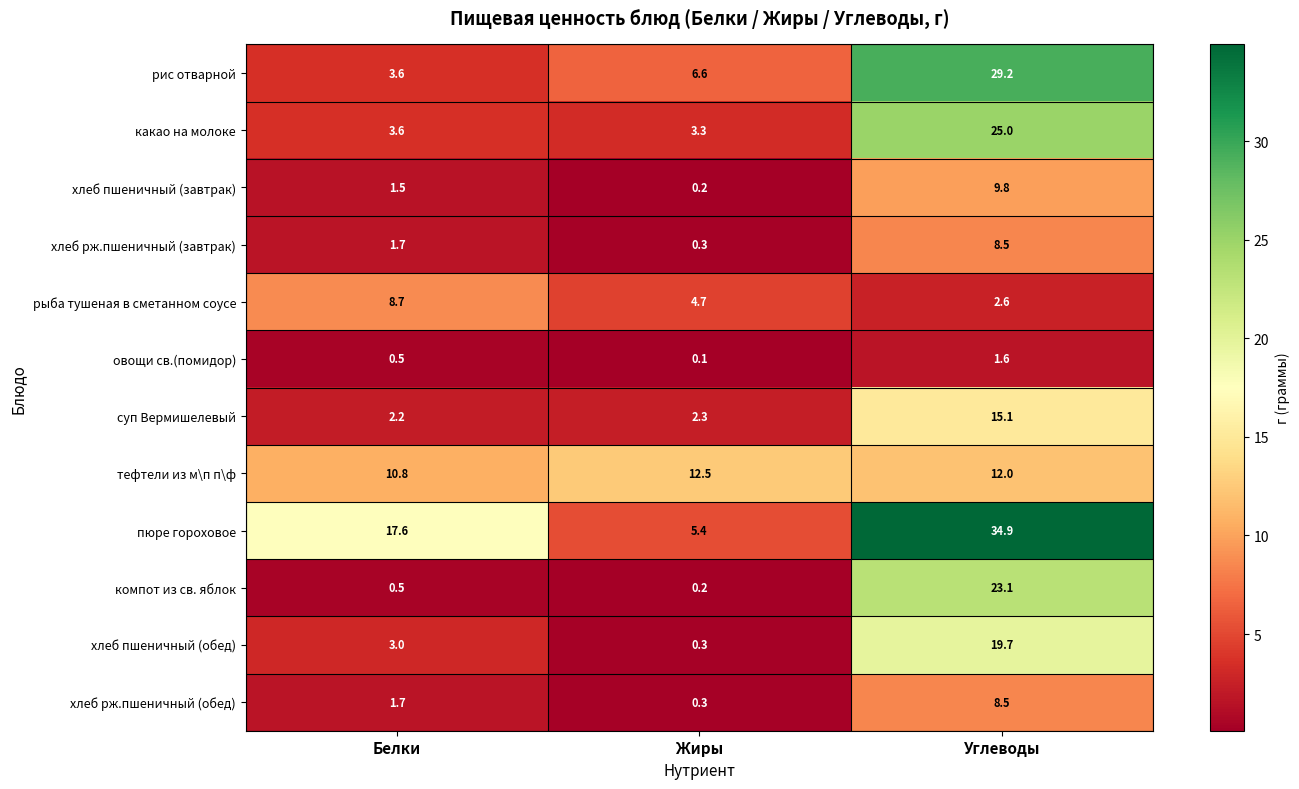

What is the difference between the highest and lowest values at Белки?

17.1